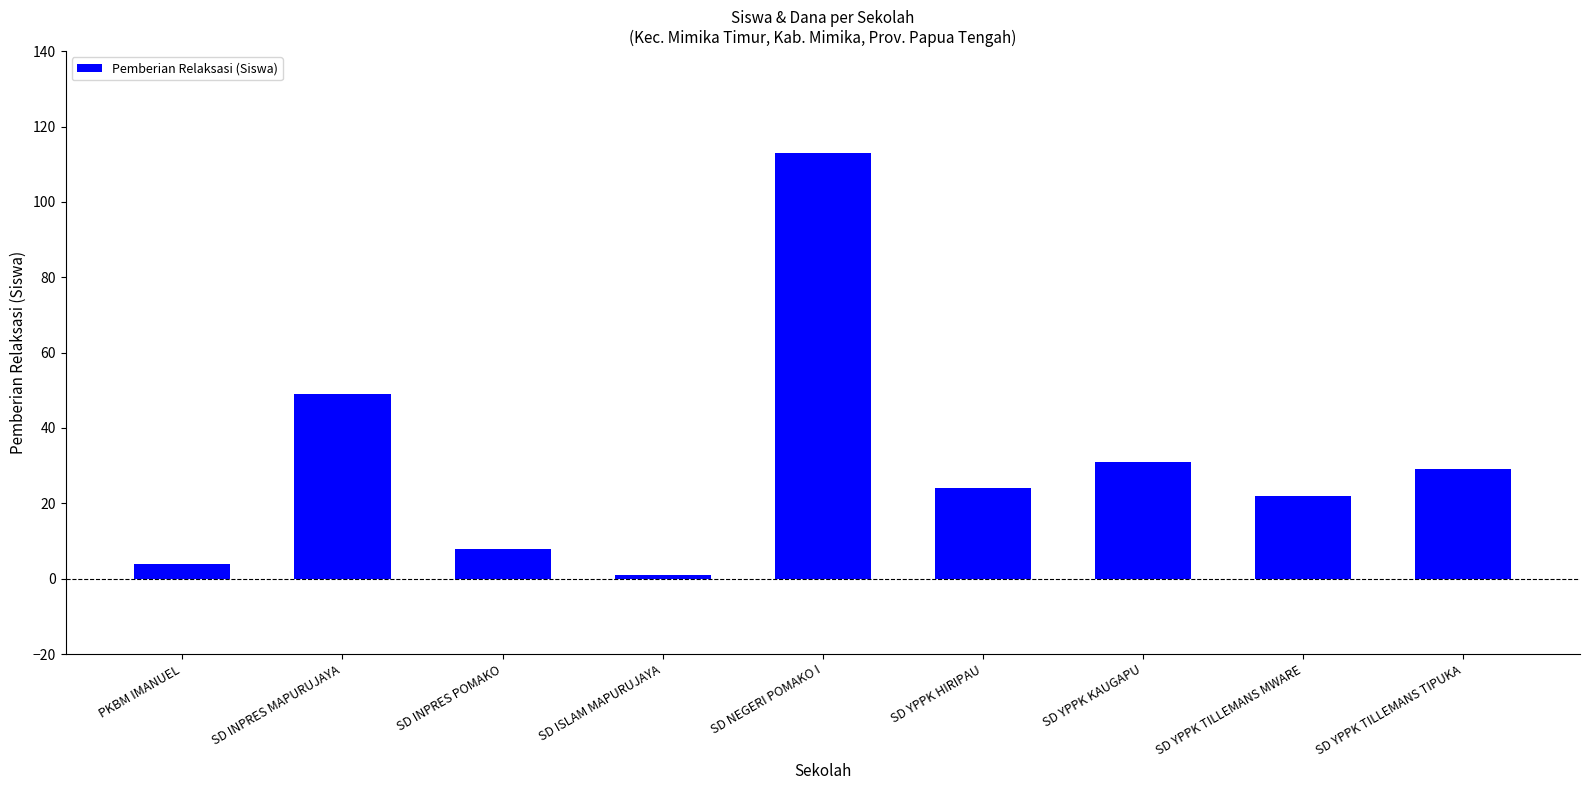

Rank the categories by value from lowest to highest.

SD ISLAM MAPURUJAYA, PKBM IMANUEL, SD INPRES POMAKO, SD YPPK TILLEMANS MWARE, SD YPPK HIRIPAU, SD YPPK TILLEMANS TIPUKA, SD YPPK KAUGAPU, SD INPRES MAPURUJAYA, SD NEGERI POMAKO I